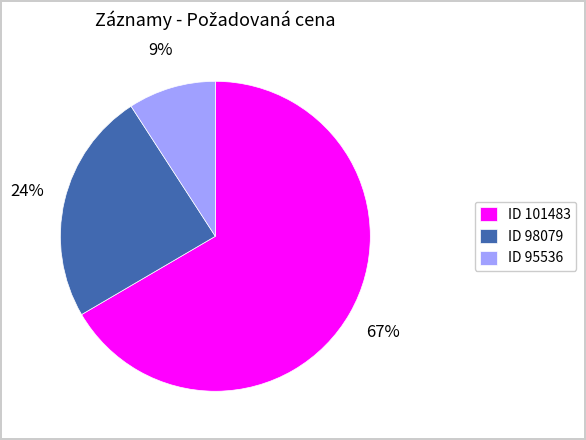

To the nearest percent, what is the average slice percentage?

33%